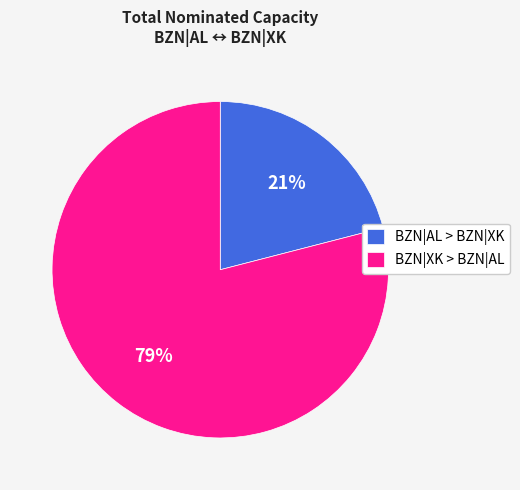

Which has a higher value, BZN|XK > BZN|AL or BZN|AL > BZN|XK?

BZN|XK > BZN|AL